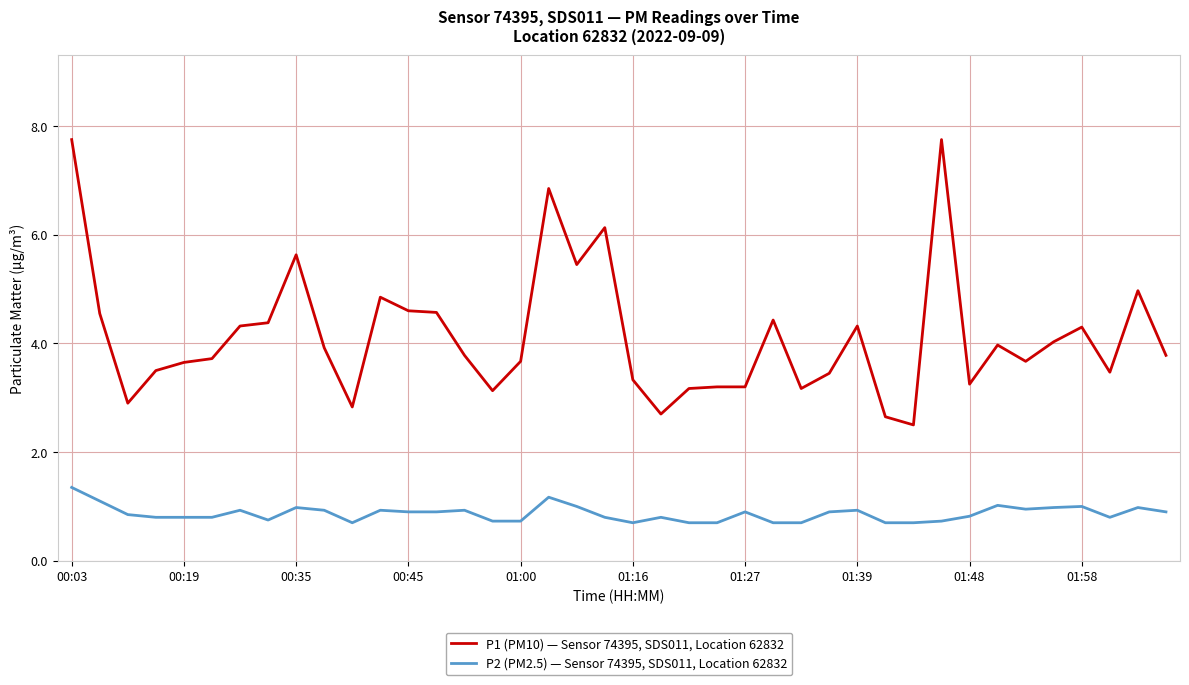

Rank the series by their average value, from highest to lowest.

P1 (PM10) — Sensor 74395, SDS011, Location 62832, P2 (PM2.5) — Sensor 74395, SDS011, Location 62832